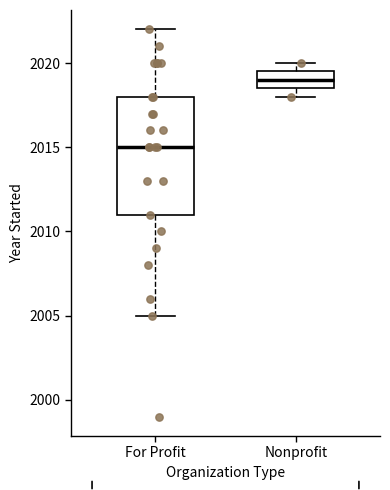

Reading left to right, read every box against the y-axis: the position of its median line, the range the box covers, and the ends of its whiskers. The values are not printed on the chart, so give them approximately, as read against the axis.

For Profit: median 2015.0, box 2011.0 to 2018.0, whiskers 2005.0 to 2022.0
Nonprofit: median 2019.0, box 2018.5 to 2019.5, whiskers 2018.0 to 2020.0